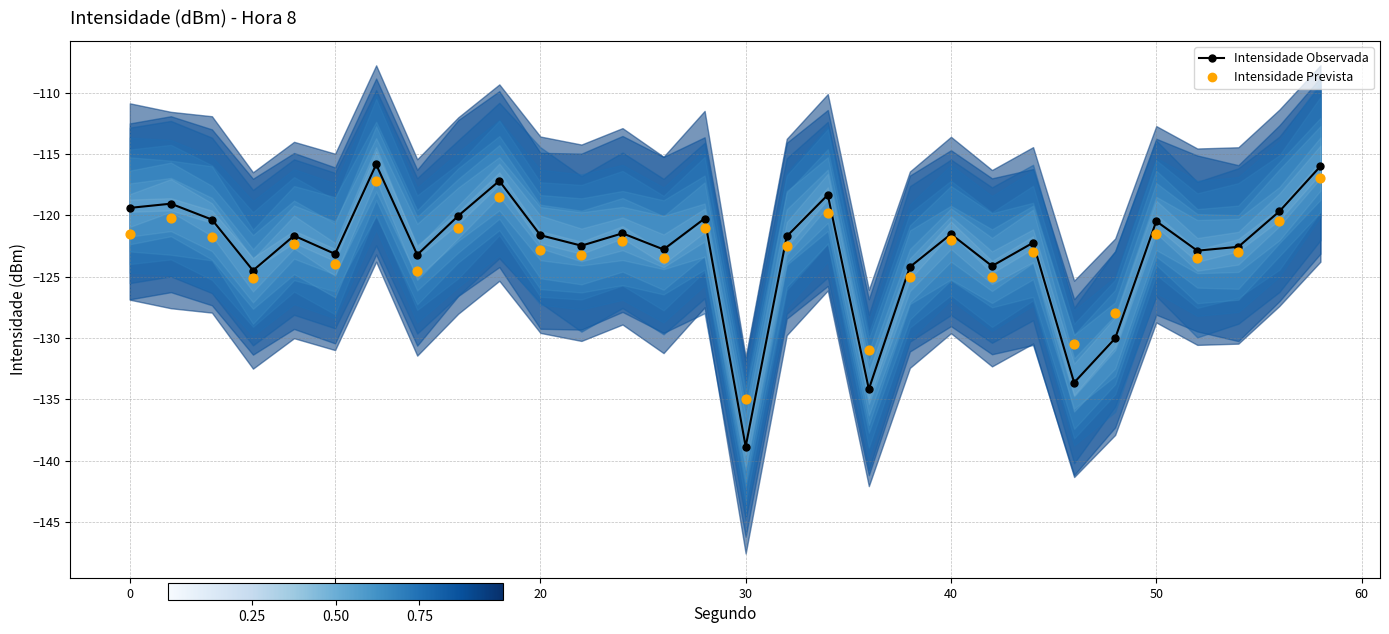

Which series contains the lowest Y value?

Intensidade Observada